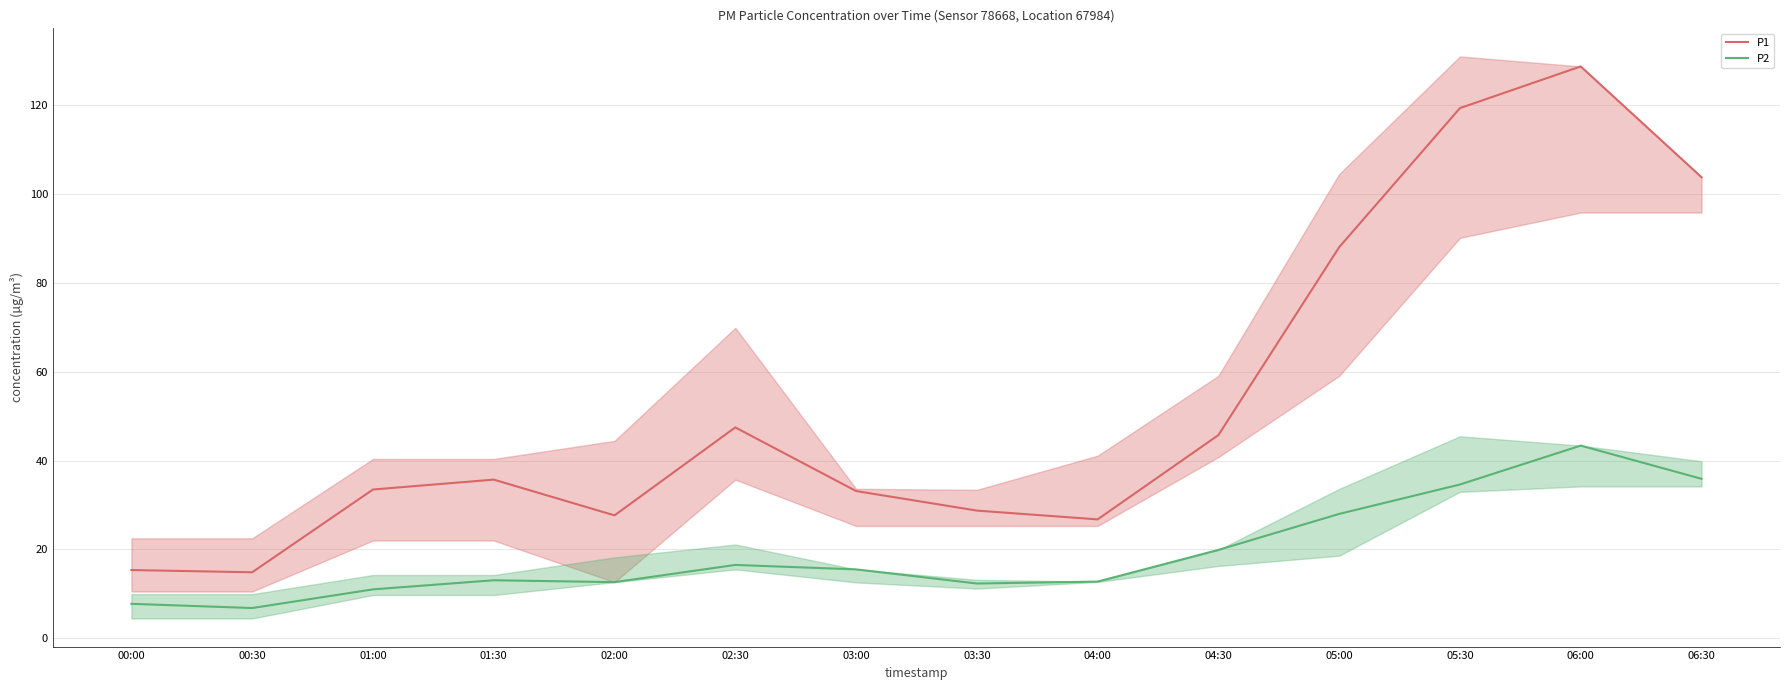

Is the value of P1 at 06:30 greater than the value of P2 at 02:30?

Yes